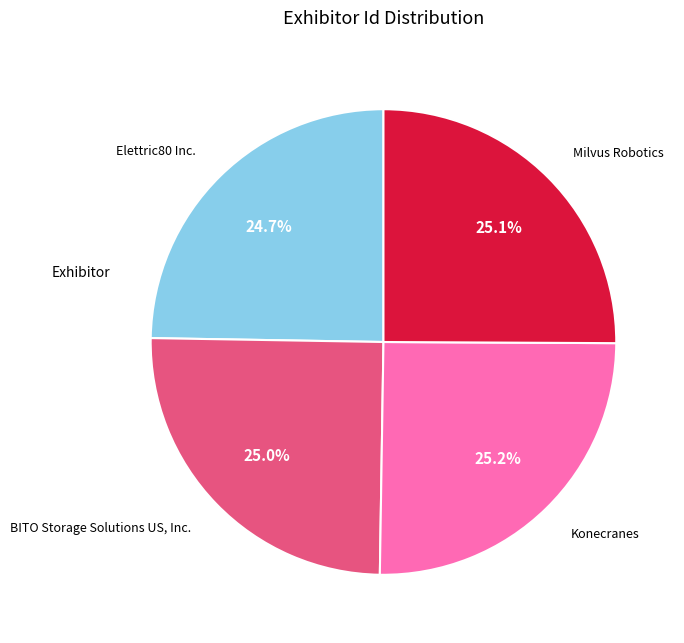

What is the total percentage of Konecranes and Elettric80 Inc.?

49.9%